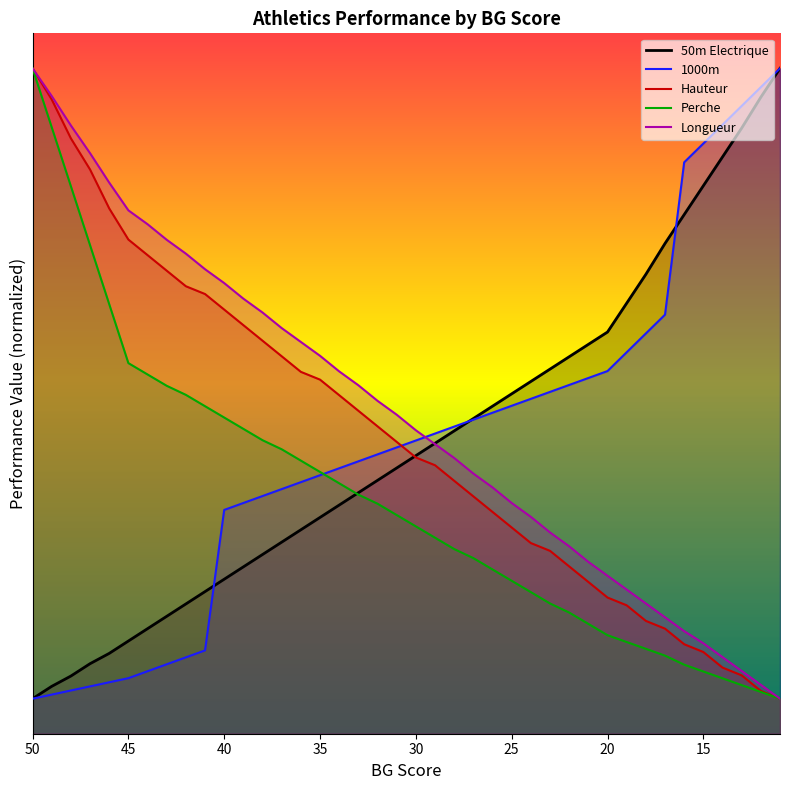

What is the value of the 1000m point at the 9th from the left?

1.1